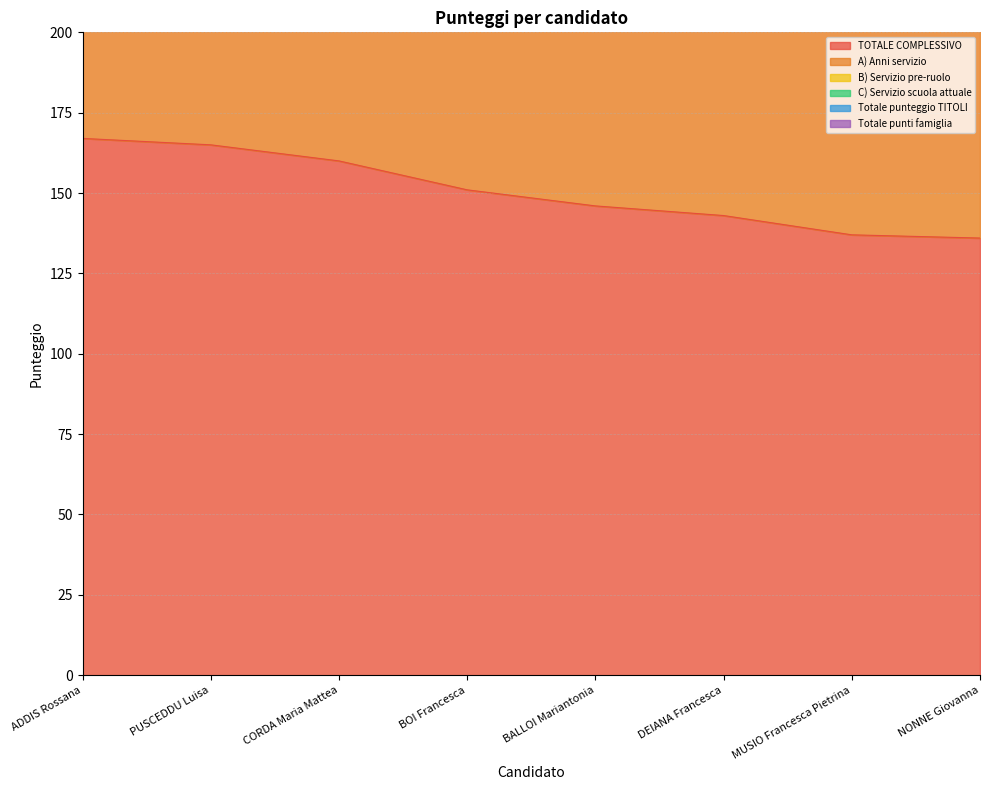

Is it true that C) Servizio scuola attuale equals 17 at MUSIO Francesca Pietrina?

False